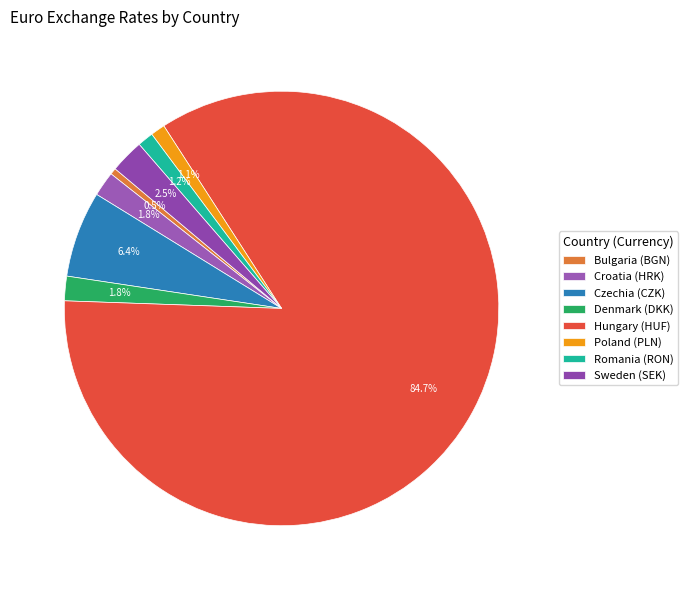

Count the number of slices in the pie.

8